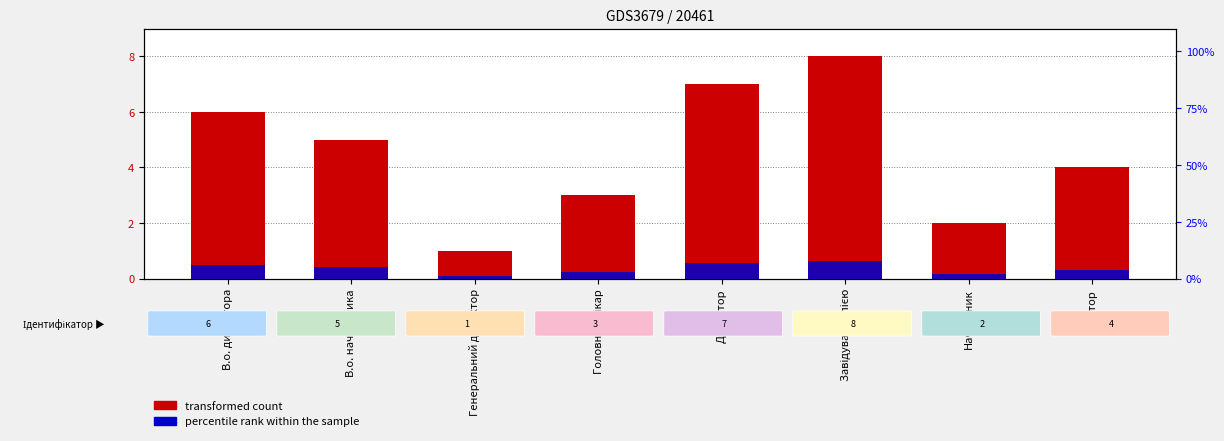

What is the difference between the second highest and minimum values in the transformed count series?

6.0